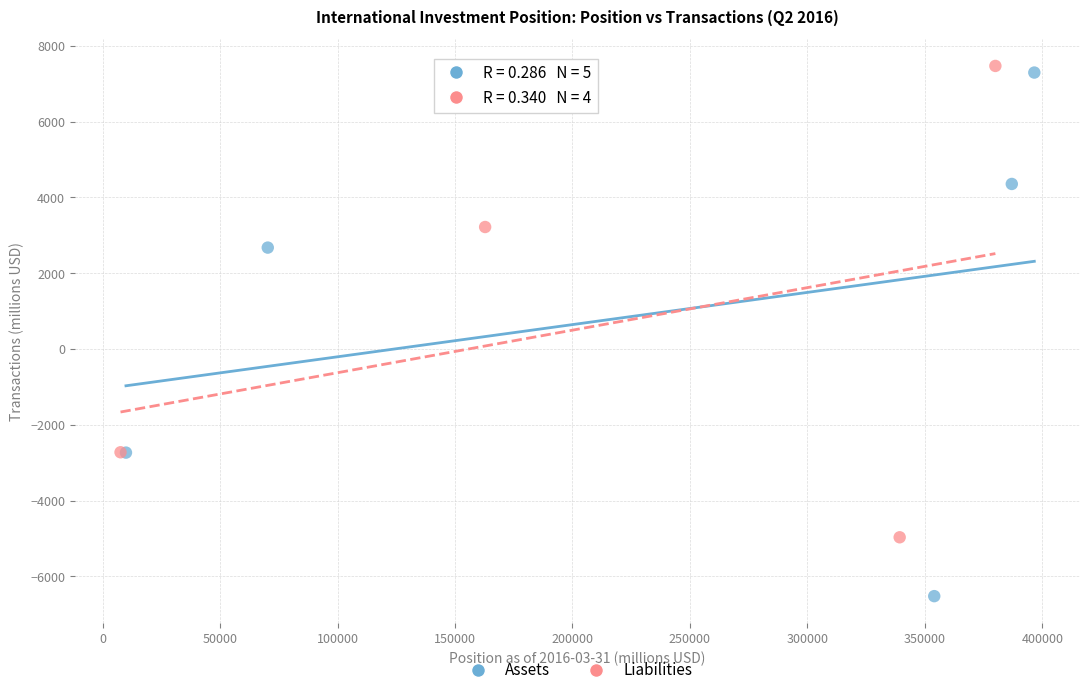

Which series reaches the minimum Y coordinate?

Assets